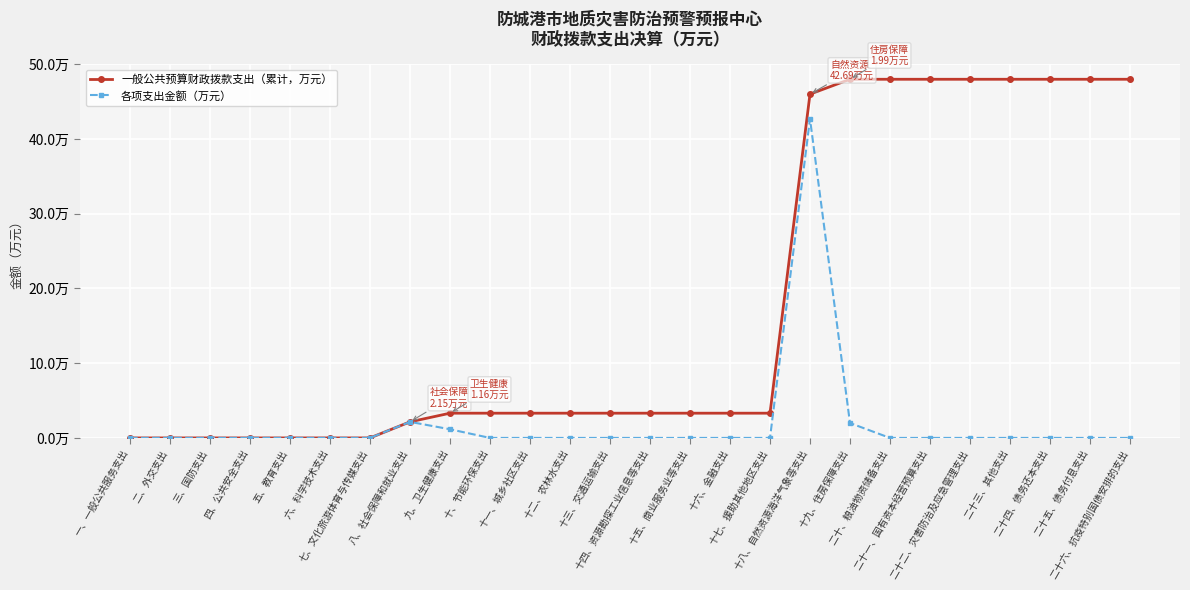

What are all the series names shown in the legend?

一般公共预算财政拨款支出（累计，万元）, 各项支出金额（万元）